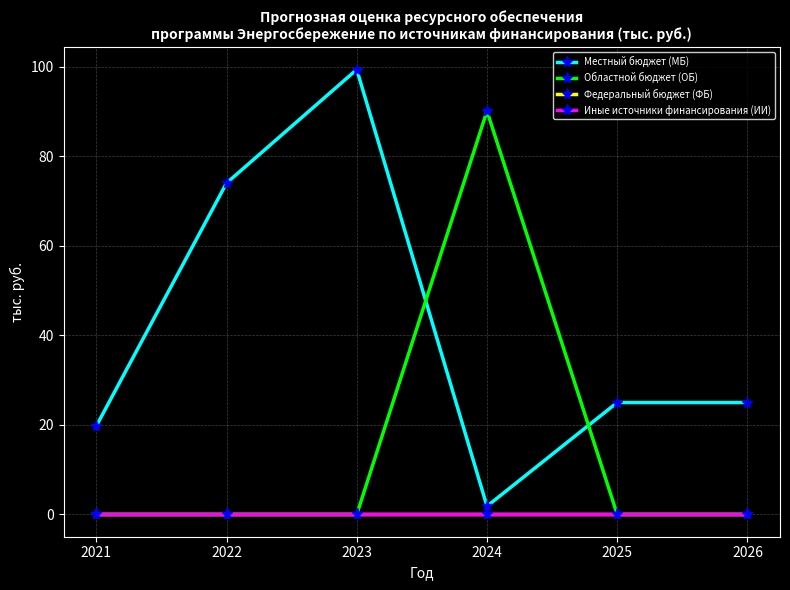

Where does the Местный бюджет (МБ) series first go above 25?

2022